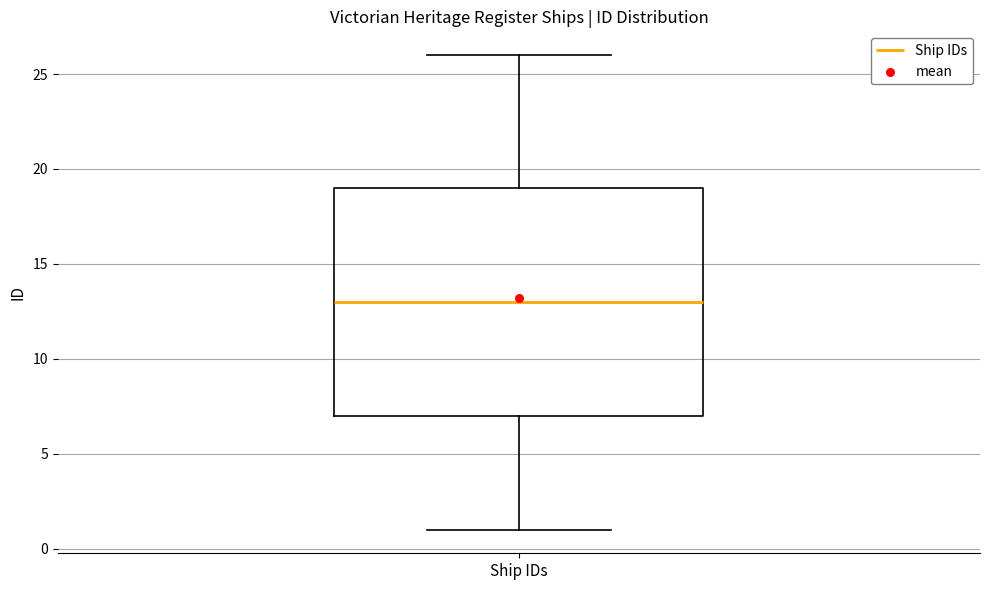

Read this box plot against the y-axis: the position of the median line, the range covered by the box, and the ends of both whiskers. The values are not printed on the chart, so give them approximately, as read against the axis.

median 13, box 7 to 19, whiskers 1 to 26